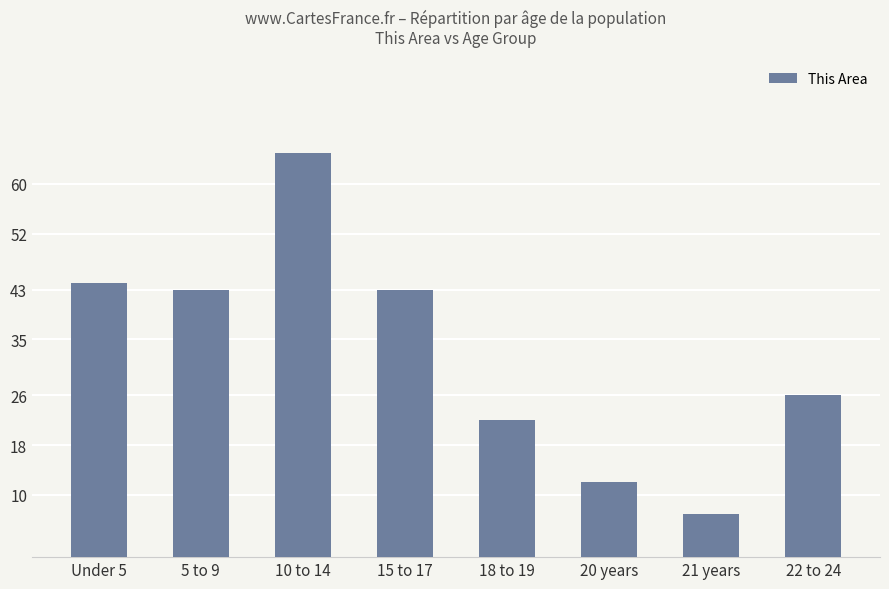

Which label corresponds to the smallest value in the chart?

21 years